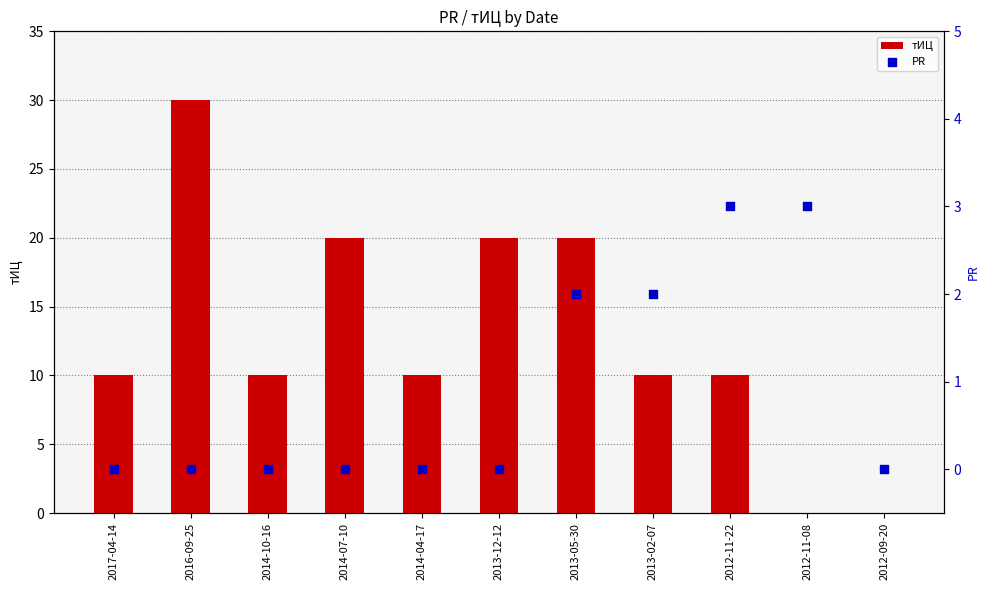

Is the value of тИЦ at 2017-04-14 greater than the value of PR at 2014-07-10?

Yes